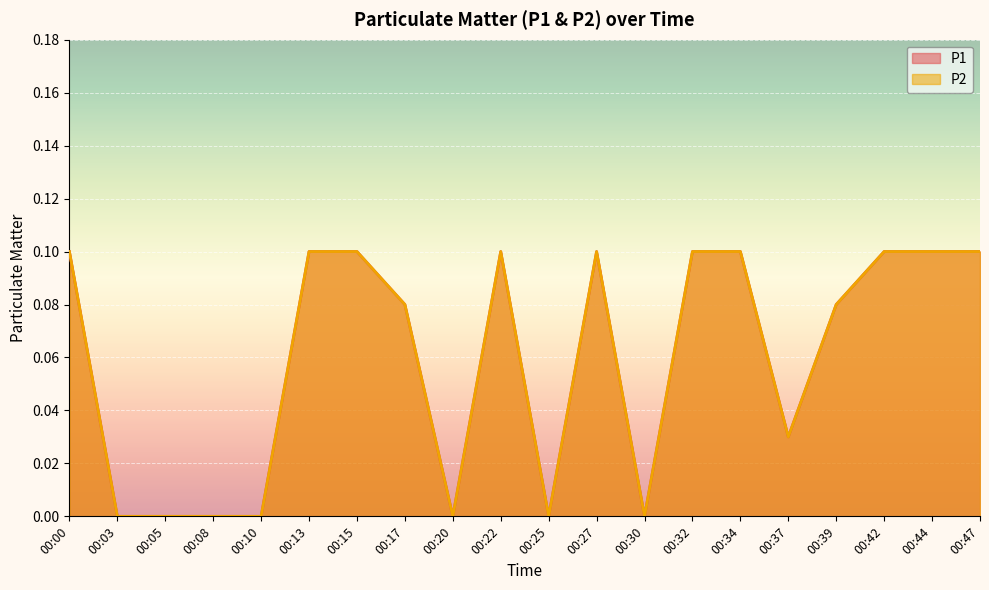

At which category does P1 reach its first local peak?

00:22